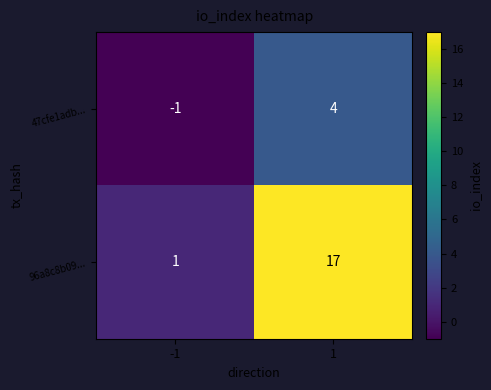

What is the sum of the 96a8c8b09... values at 1 and -1?

18